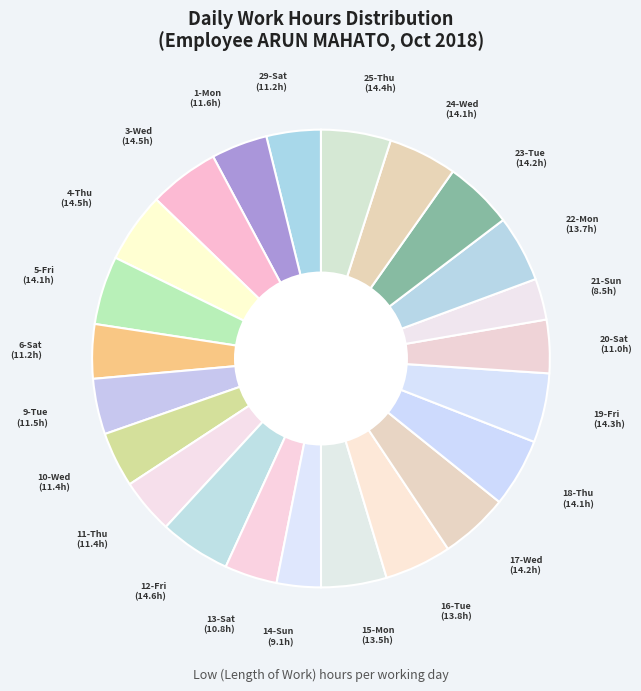

True or false: 21-Sun accounts for 18% of the total.

False